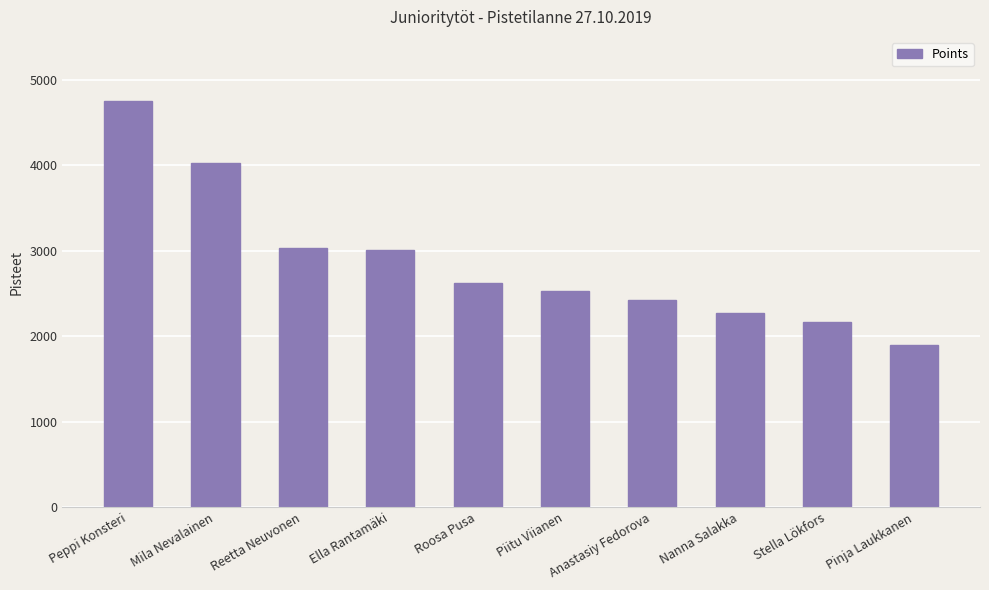

What is the change in value from Peppi Konsteri to Roosa Pusa?

-2131